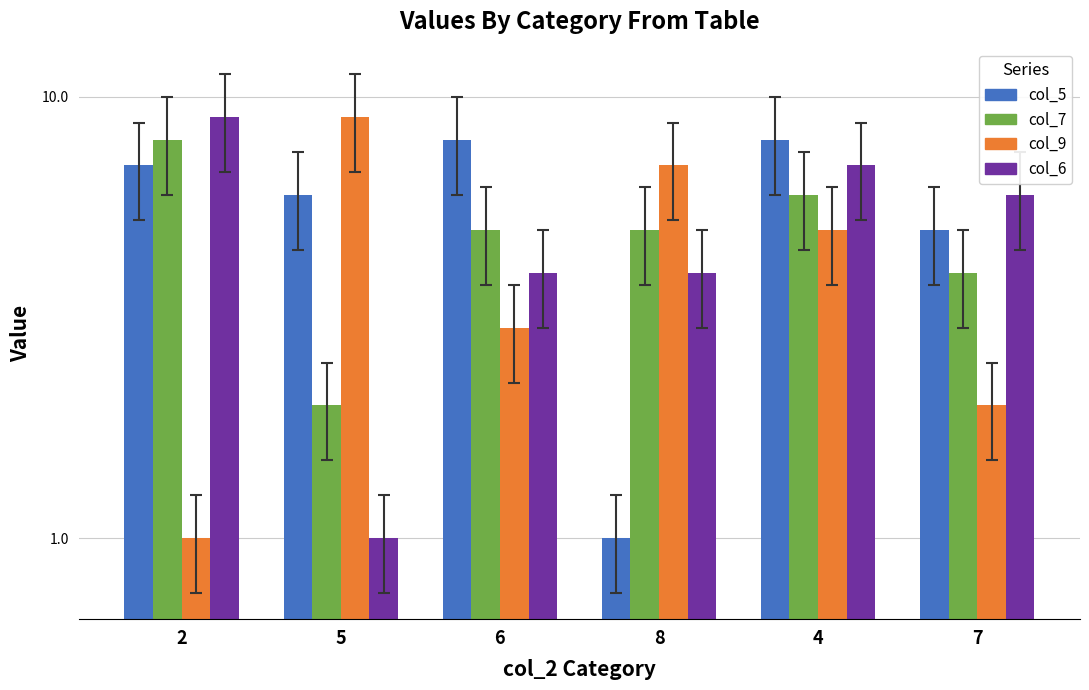

What is the difference between the highest and lowest values at 2?

8